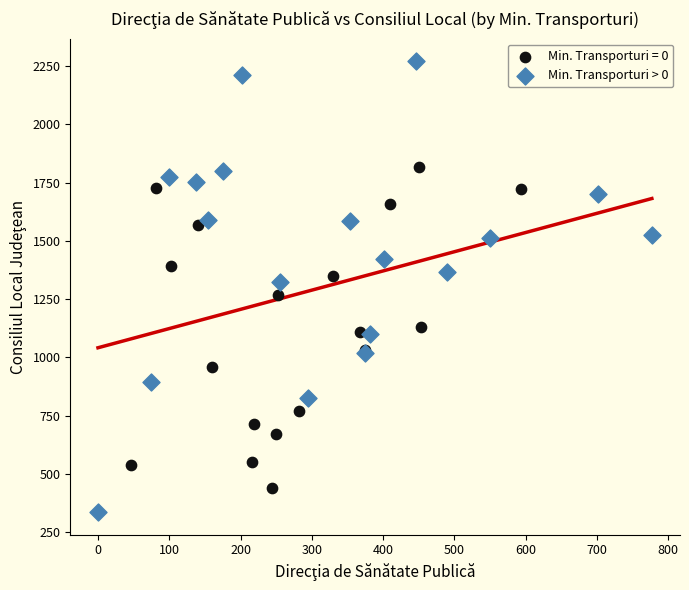

Which series has the largest Y range (max minus min)?

Min. Transporturi > 0